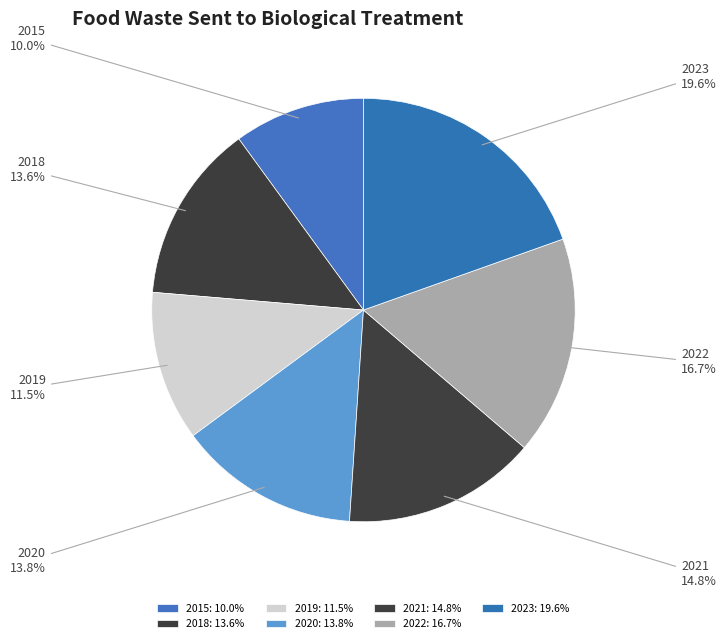

Combined, do 2019 and 2022 account for over 50%?

No